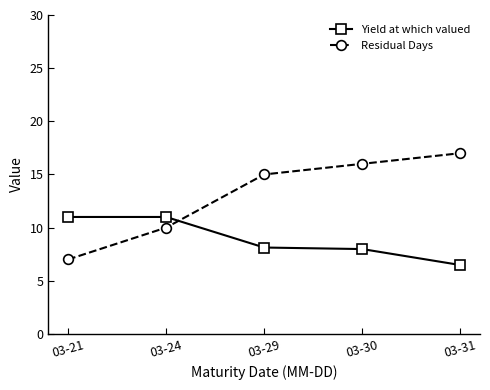

How many intersections are there between Yield at which valued and Residual Days?

1